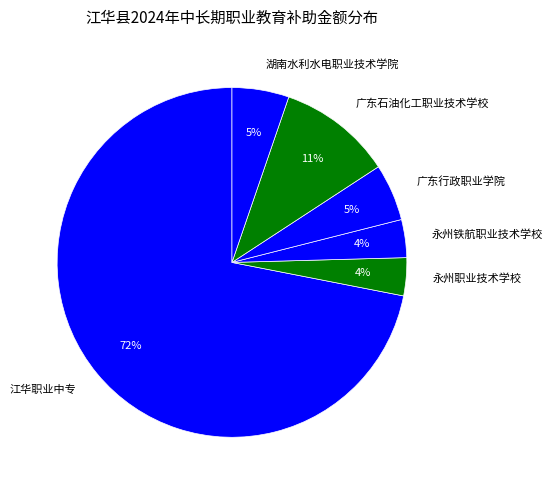

How many slices are in this pie chart?

6